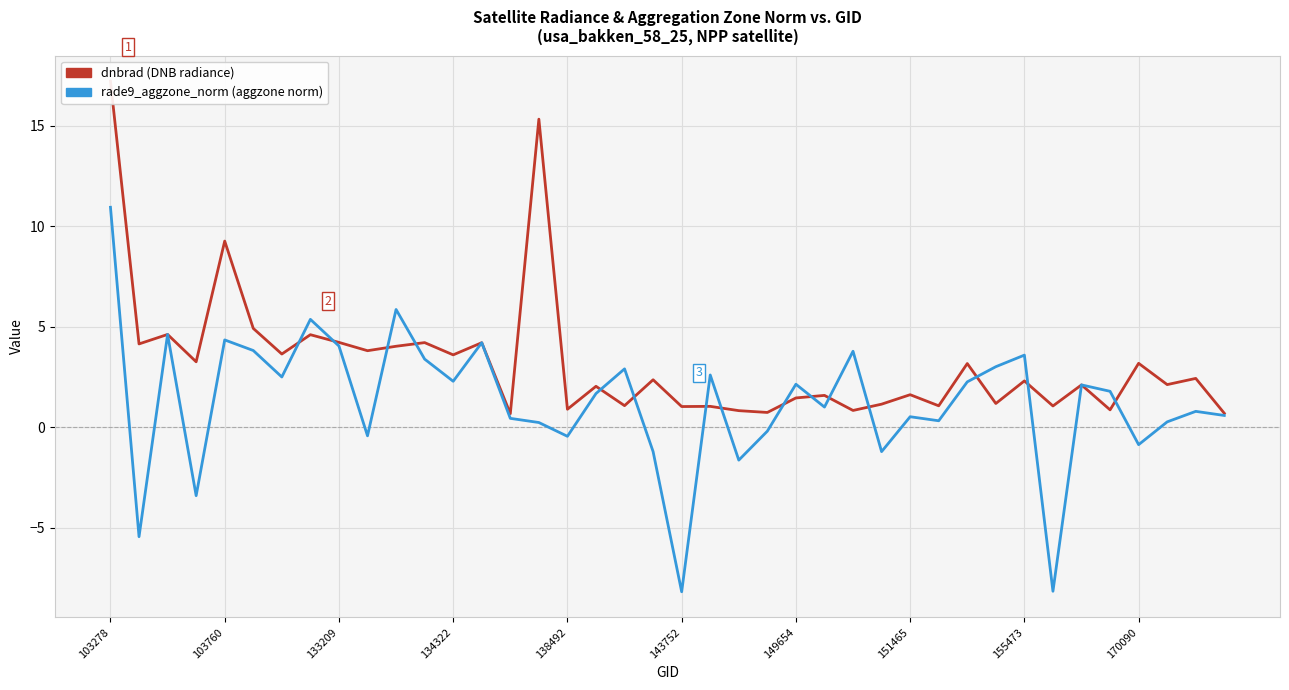

True or false: dnbrad and rade9_aggzone_norm intersect in this chart.

True